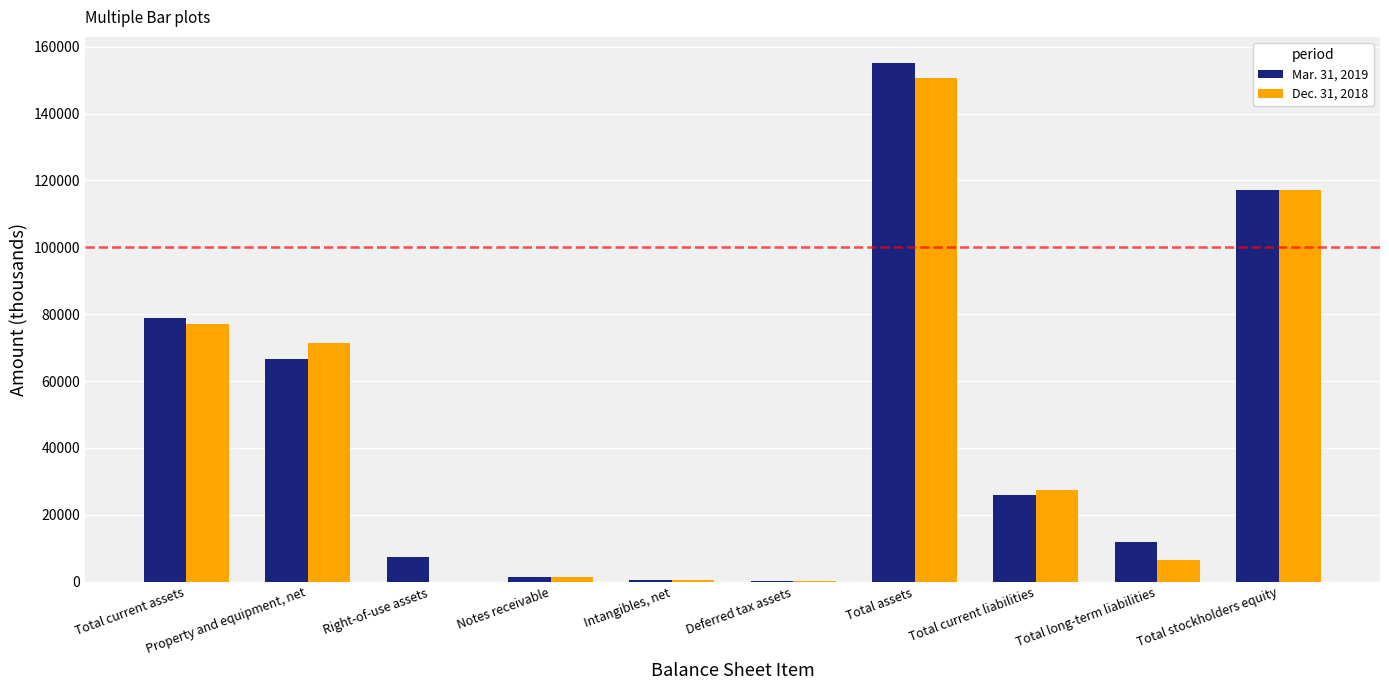

The value of Dec. 31, 2018 at Total stockholders equity is 209054. True or false?

False